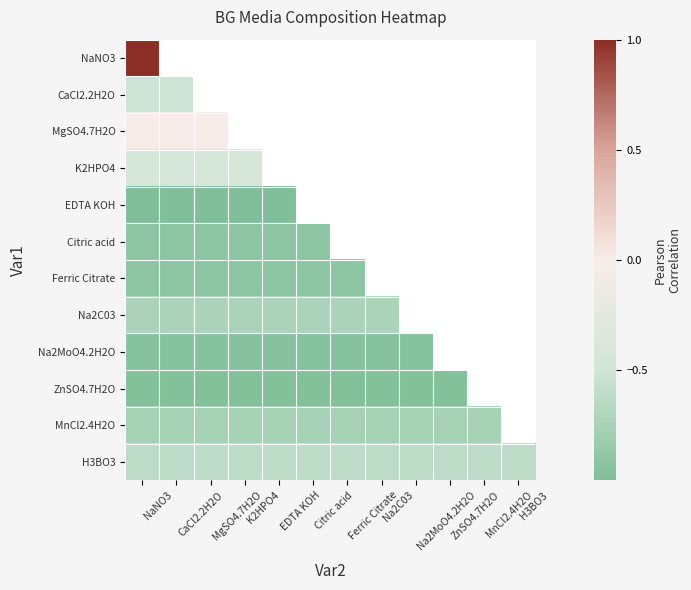

Which series changed the most between K2HPO4 and EDTA KOH?

EDTA KOH